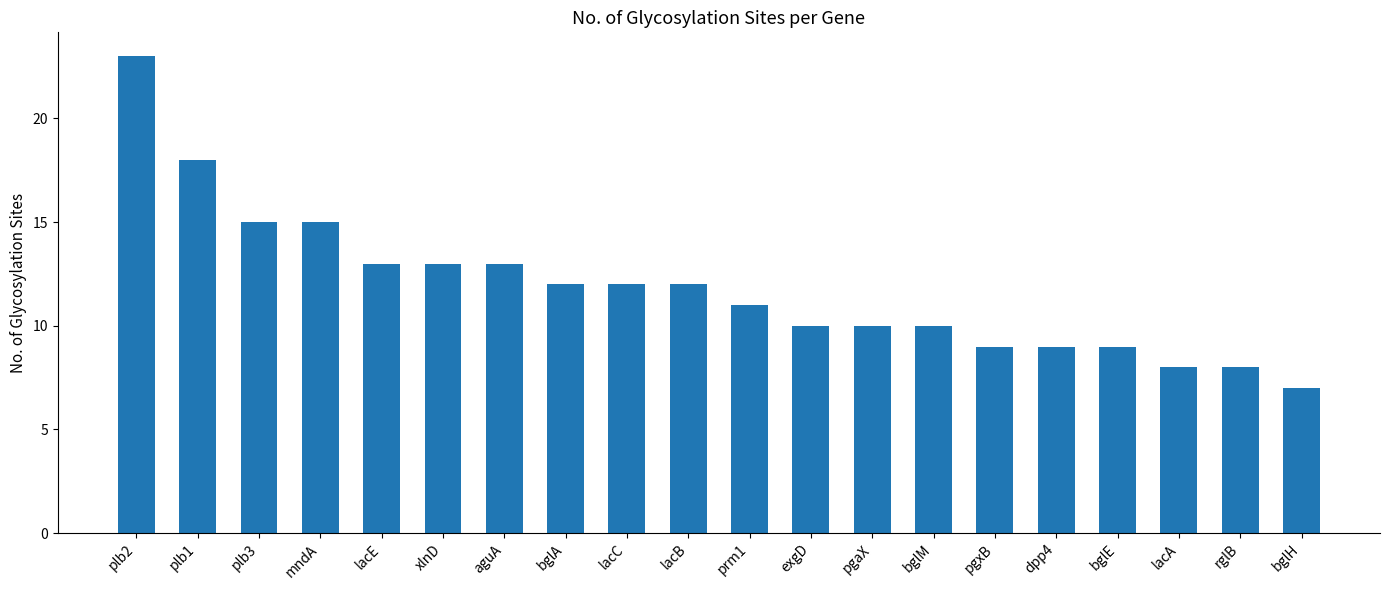

What is the label of the 4th bar from the right?

bglE